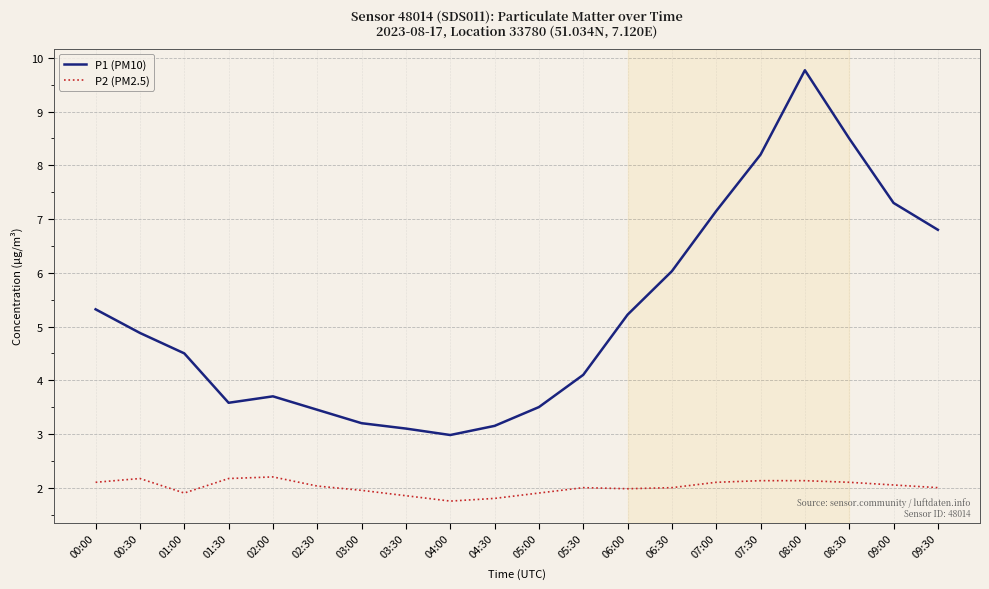

What is the total value across all series at 07:30?

10.3